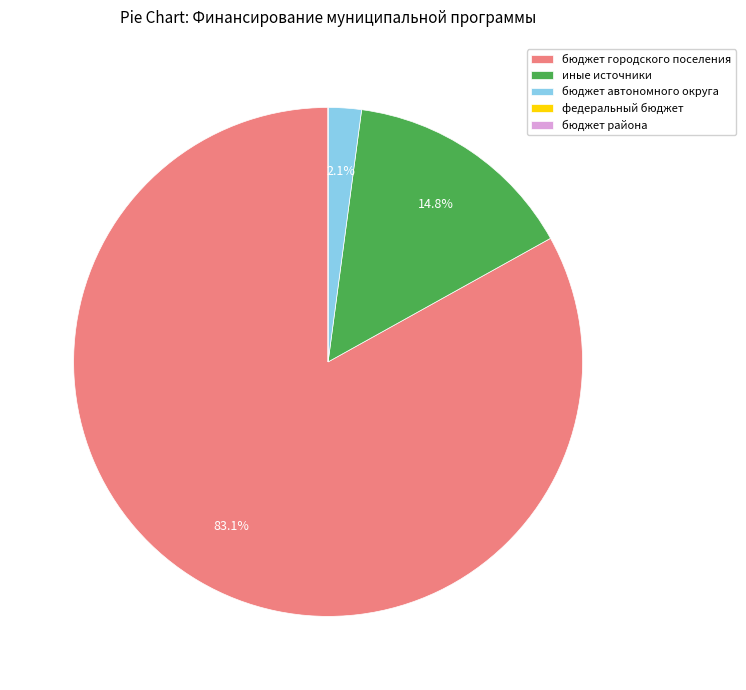

Which category has the biggest portion of the pie?

бюджет городского поселения